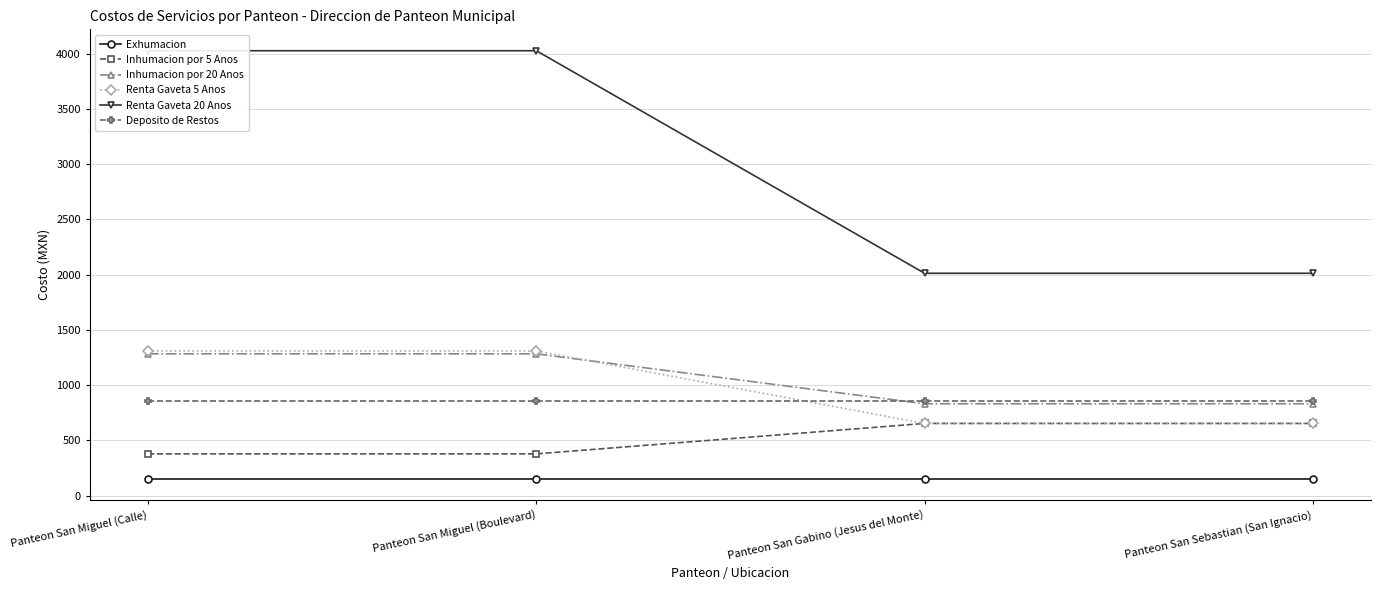

Reading right to left, what are all the values shown in this chart?

Exhumacion: Panteon San Sebastian (San Ignacio)=153.0	Panteon San Gabino (Jesus del Monte)=153.0	Panteon San Miguel (Boulevard)=153.0	Panteon San Miguel (Calle)=153.0
Inhumacion por 5 Anos: Panteon San Sebastian (San Ignacio)=654.0	Panteon San Gabino (Jesus del Monte)=654.0	Panteon San Miguel (Boulevard)=378.6	Panteon San Miguel (Calle)=378.6
Inhumacion por 20 Anos: Panteon San Sebastian (San Ignacio)=832.0	Panteon San Gabino (Jesus del Monte)=832.0	Panteon San Miguel (Boulevard)=1284.0	Panteon San Miguel (Calle)=1284.0
Renta Gaveta 5 Anos: Panteon San Sebastian (San Ignacio)=654.0	Panteon San Gabino (Jesus del Monte)=654.0	Panteon San Miguel (Boulevard)=1310.0	Panteon San Miguel (Calle)=1310.0
Renta Gaveta 20 Anos: Panteon San Sebastian (San Ignacio)=2013.0	Panteon San Gabino (Jesus del Monte)=2013.0	Panteon San Miguel (Boulevard)=4027.0	Panteon San Miguel (Calle)=4027.0
Deposito de Restos: Panteon San Sebastian (San Ignacio)=856.0	Panteon San Gabino (Jesus del Monte)=856.0	Panteon San Miguel (Boulevard)=856.0	Panteon San Miguel (Calle)=856.0